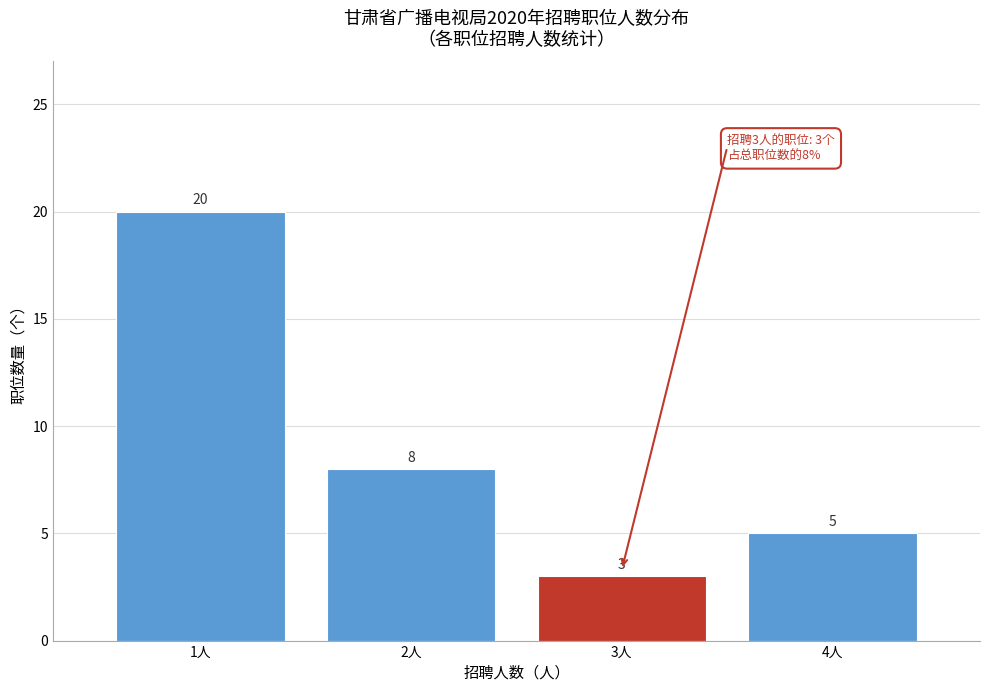

Reading left to right, transcribe all the data shown in this chart.

20	8	3	5